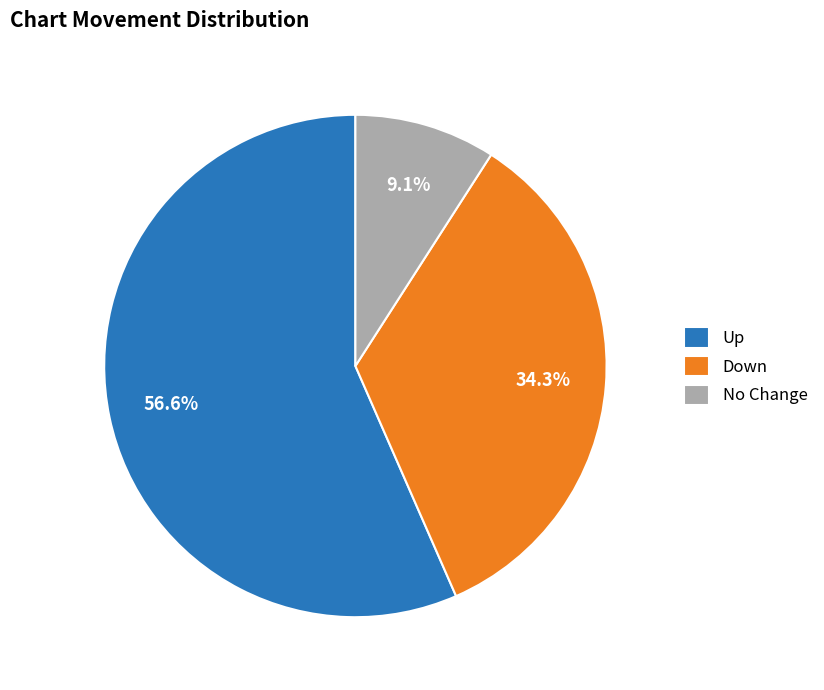

What is the largest slice in the pie chart?

Up